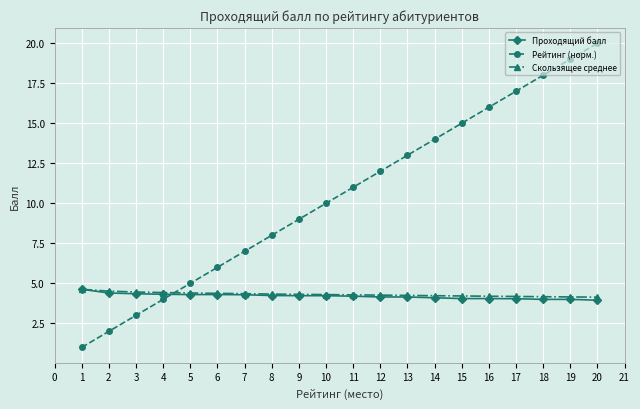

Which label corresponds to the largest value in the chart?

20